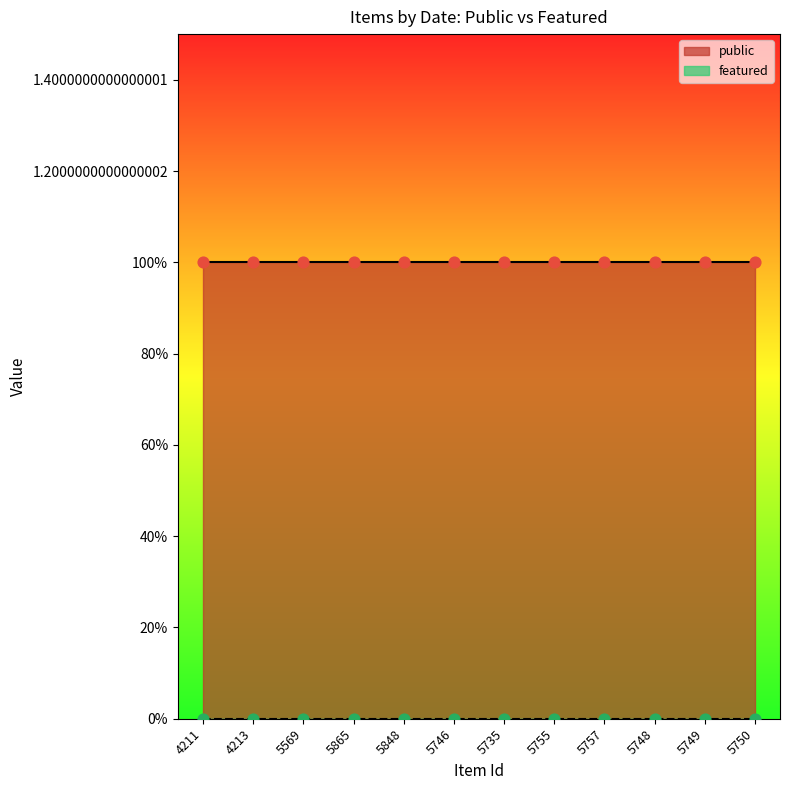

Which series has the widest spread of Y values?

public